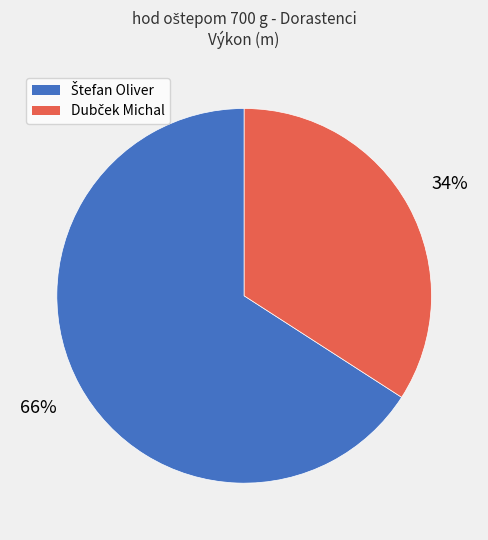

Is there any slice that represents more than half of the pie?

Yes